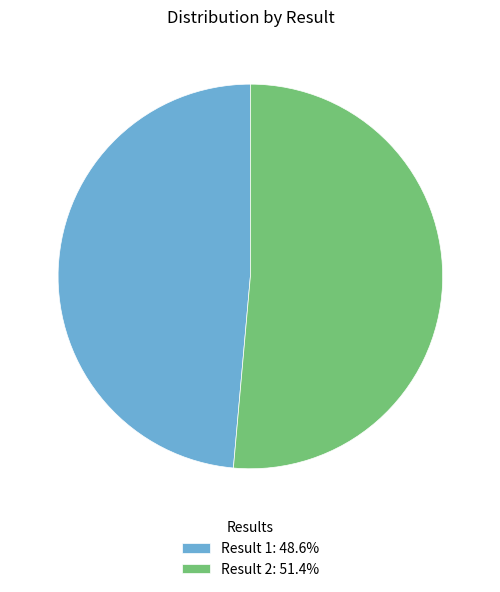

Is there a majority slice in this chart?

Yes